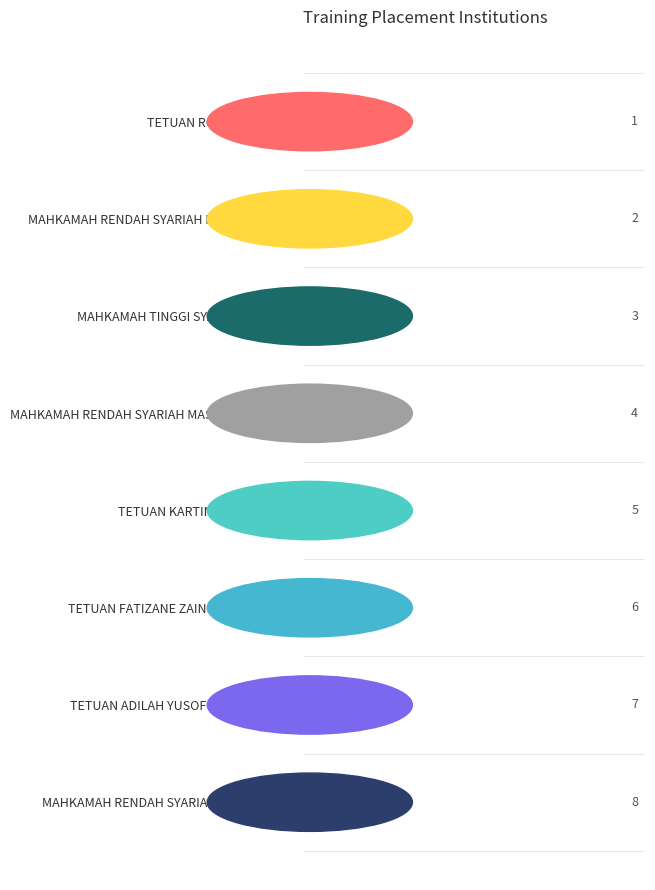

What value does the data have at TETUAN ADILAH YUSOF & ASSOCIATES?

7